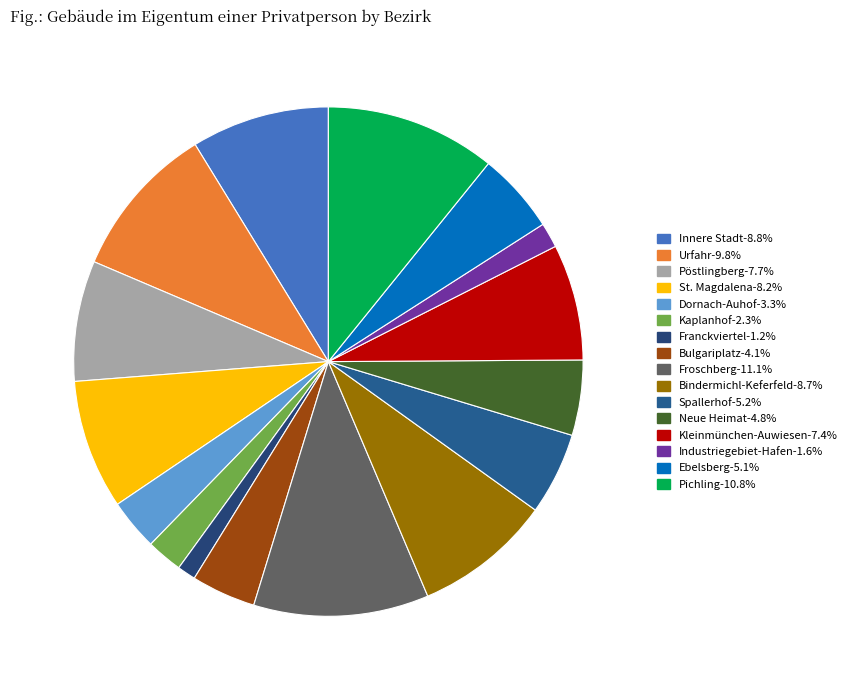

What percentage is NOT represented by Froschberg?

88.9%